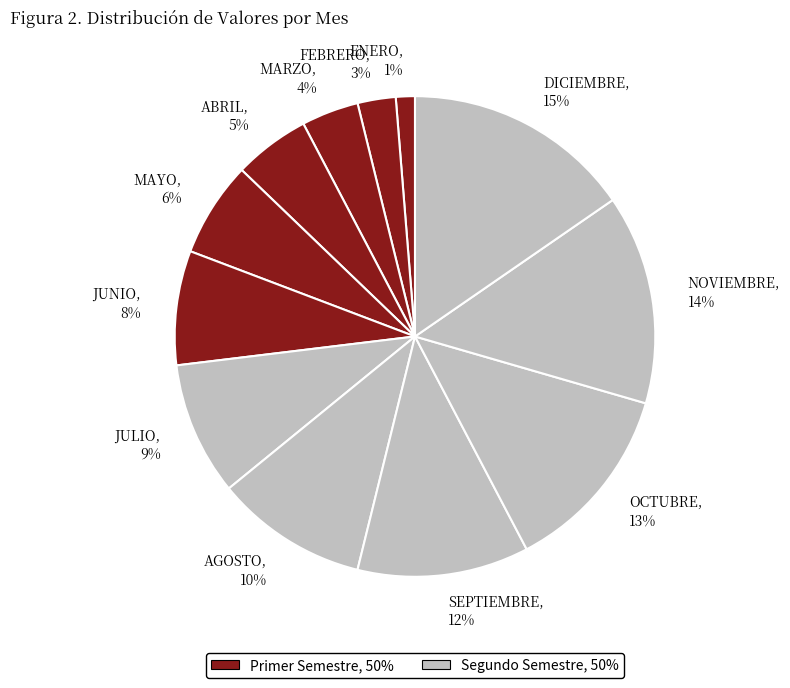

Approximately how many times larger is the value at MAYO compared to JUNIO?

0.8